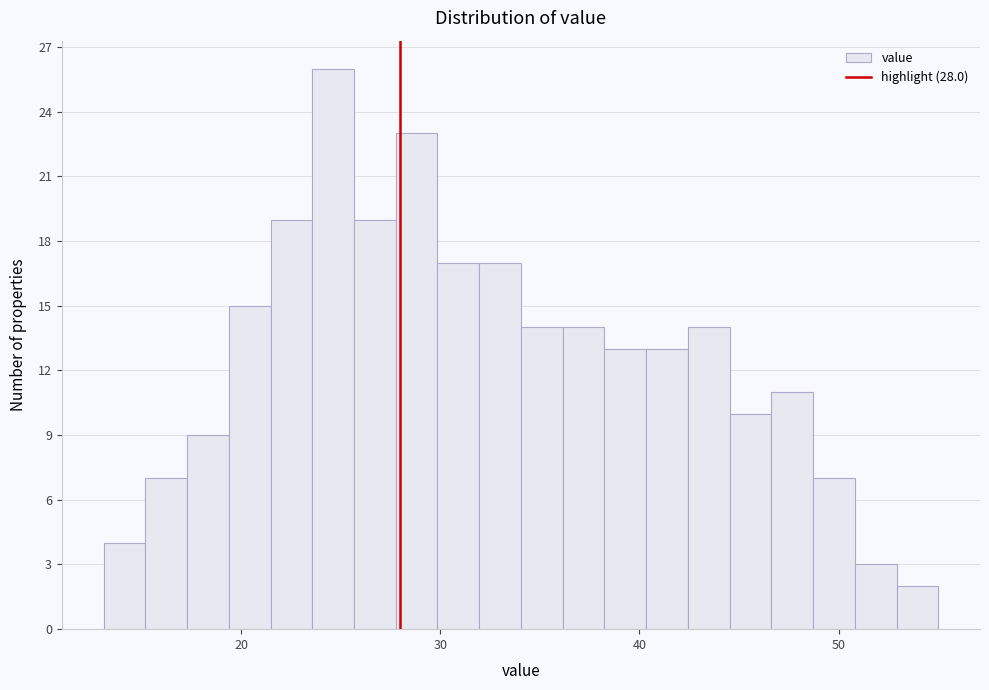

Around what value on the x-axis is the tallest bar? Give the approximate position of its centre, as read against the axis.

25